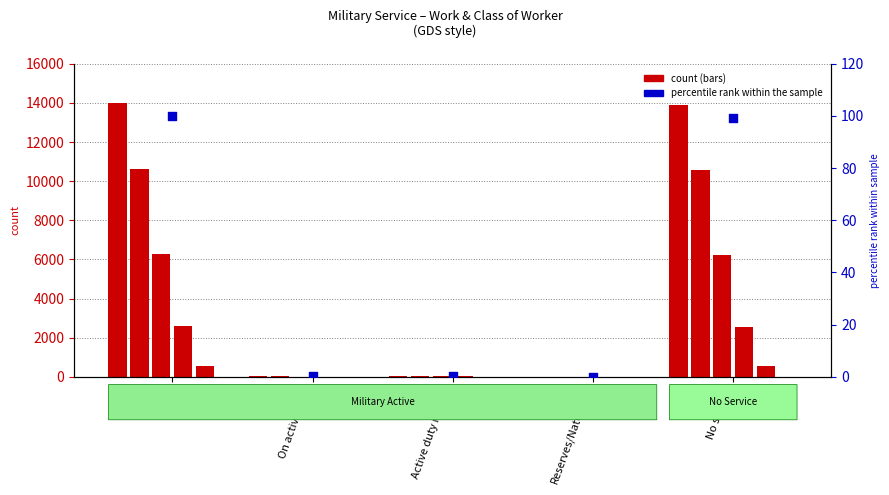

At how many categories does at least one series exceed 10840?

2